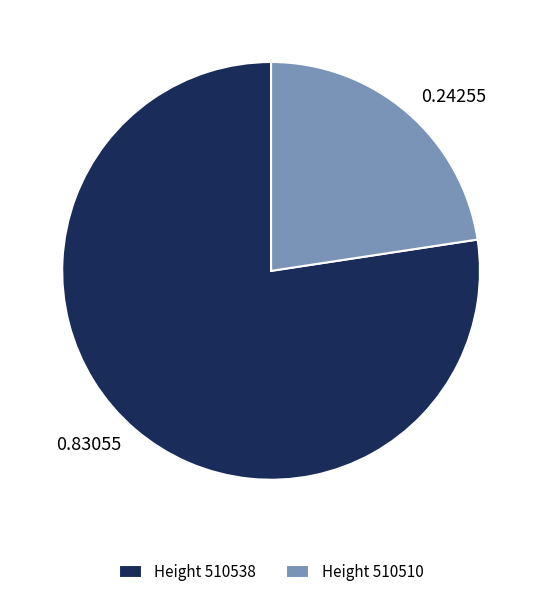

Is there any slice that represents more than half of the pie?

Yes